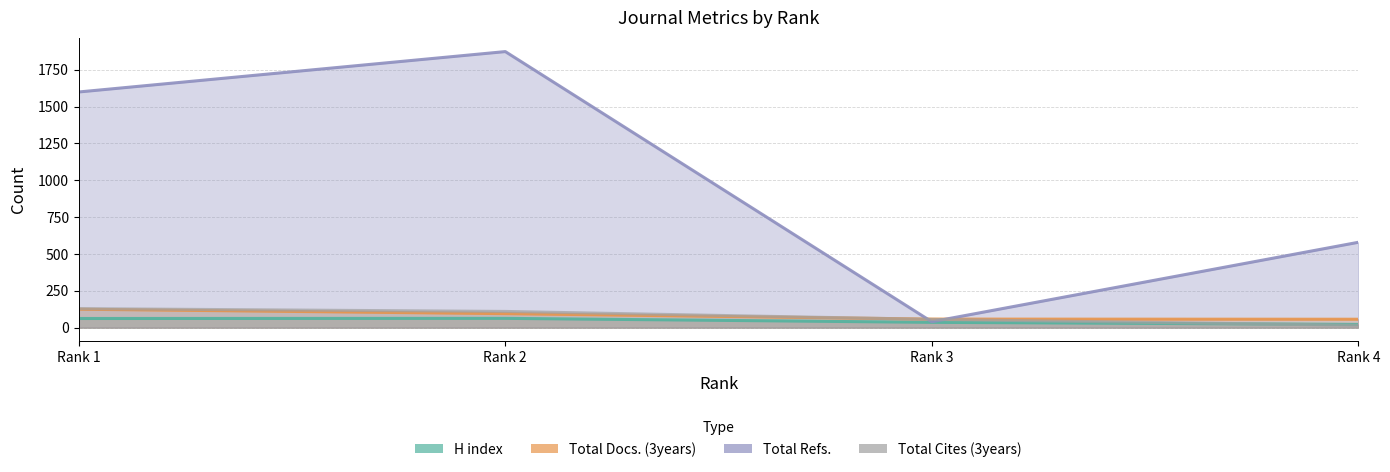

Is it true that Total Refs. equals 579 at Rank 4?

True